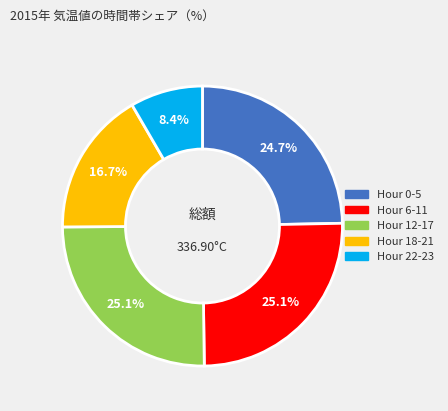

Is there any slice that represents more than half of the pie?

No